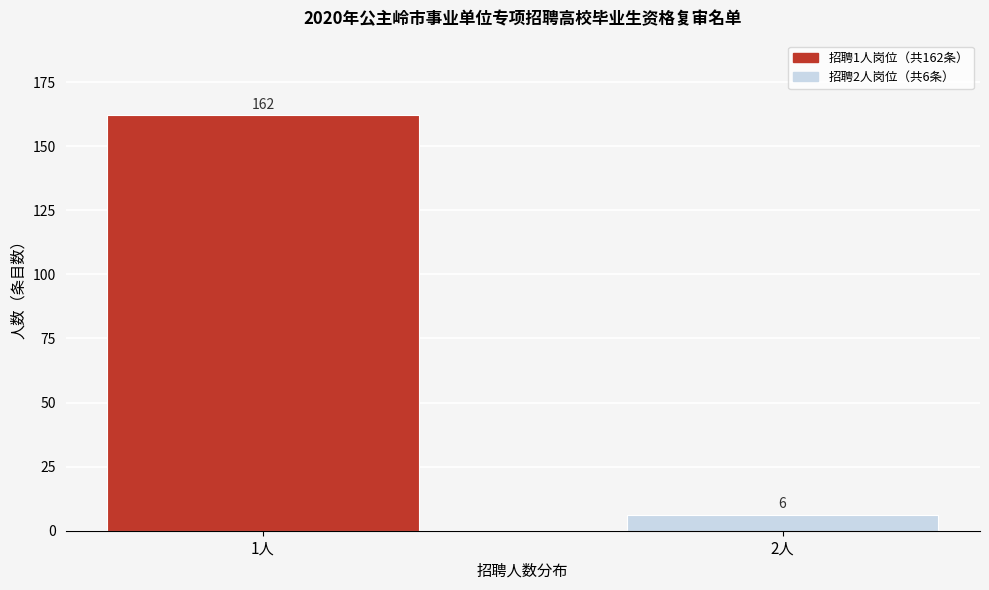

Reading left to right, transcribe all the data shown in this chart.

1人=162	2人=6